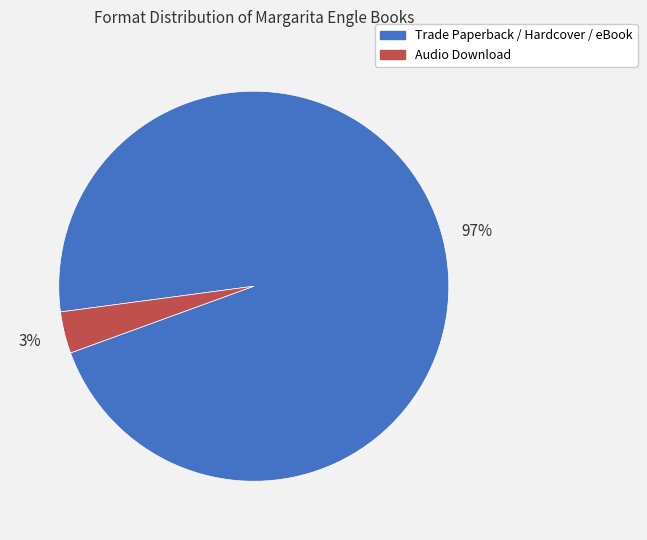

Rank the categories by value from highest to lowest.

Trade Paperback / Hardcover / eBook, Audio Download